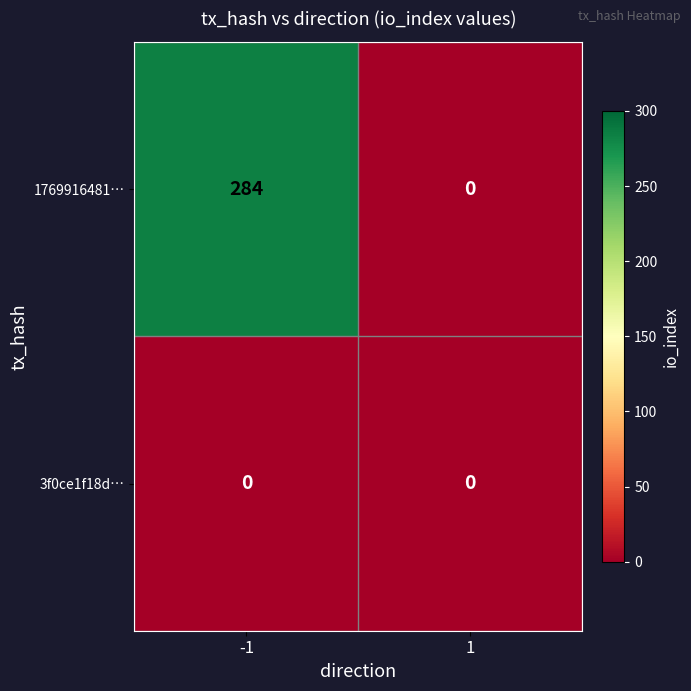

What is the greatest value displayed?

284